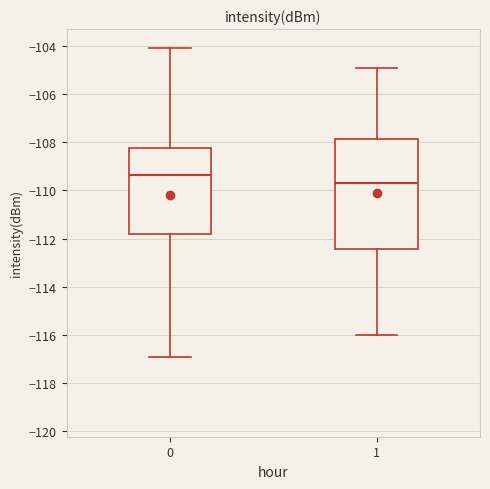

Reading left to right, read every box against the y-axis: the position of its median line, the range the box covers, and the ends of its whiskers. The values are not printed on the chart, so give them approximately, as read against the axis.

0: median -109.4, box -111.8 to -108.2, whiskers -117.0 to -104.0
1: median -109.6, box -112.4 to -107.8, whiskers -116.0 to -104.8